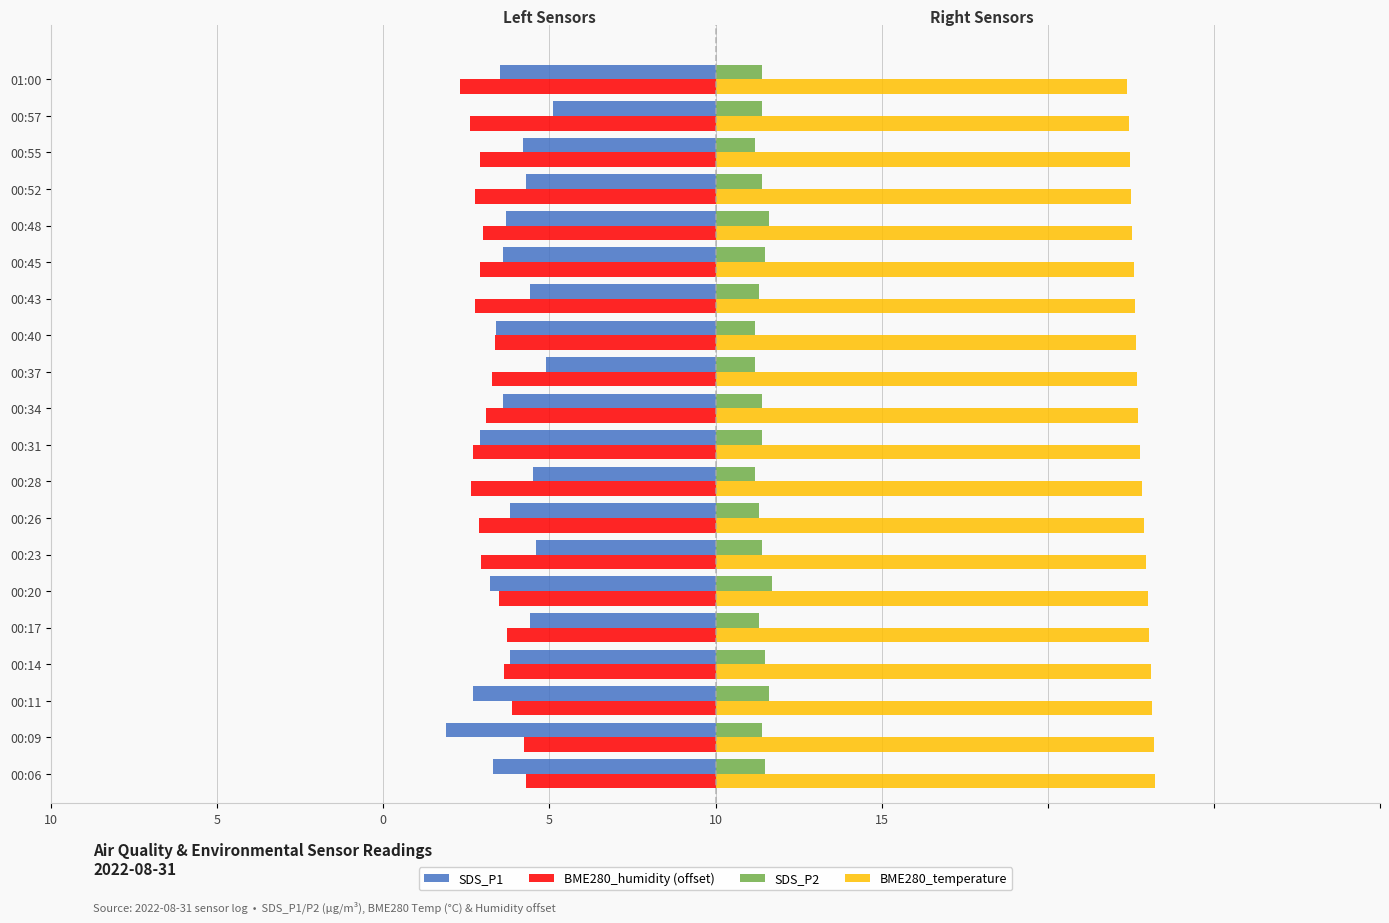

Reading left to right, transcribe all the data shown in this chart.

SDS_P1: -6.7	-8.1	-7.3	-6.2	-5.6	-6.8	-5.4	-6.2	-5.5	-7.1	-6.4	-5.1	-6.6	-5.6	-6.4	-6.3	-5.7	-5.8	-4.9	-6.5
BME280_humidity (offset): -5.7	-5.8	-6.1	-6.4	-6.3	-6.5	-7.1	-7.1	-7.3	-7.3	-6.9	-6.7	-6.6	-7.2	-7.1	-7.0	-7.2	-7.1	-7.4	-7.7
SDS_P2: 1.5	1.4	1.6	1.5	1.3	1.7	1.4	1.3	1.2	1.4	1.4	1.2	1.2	1.3	1.5	1.6	1.4	1.2	1.4	1.4
BME280_temperature: 13.2	13.2	13.2	13.1	13.1	13.0	12.9	12.9	12.8	12.8	12.7	12.7	12.7	12.6	12.6	12.6	12.5	12.5	12.4	12.4